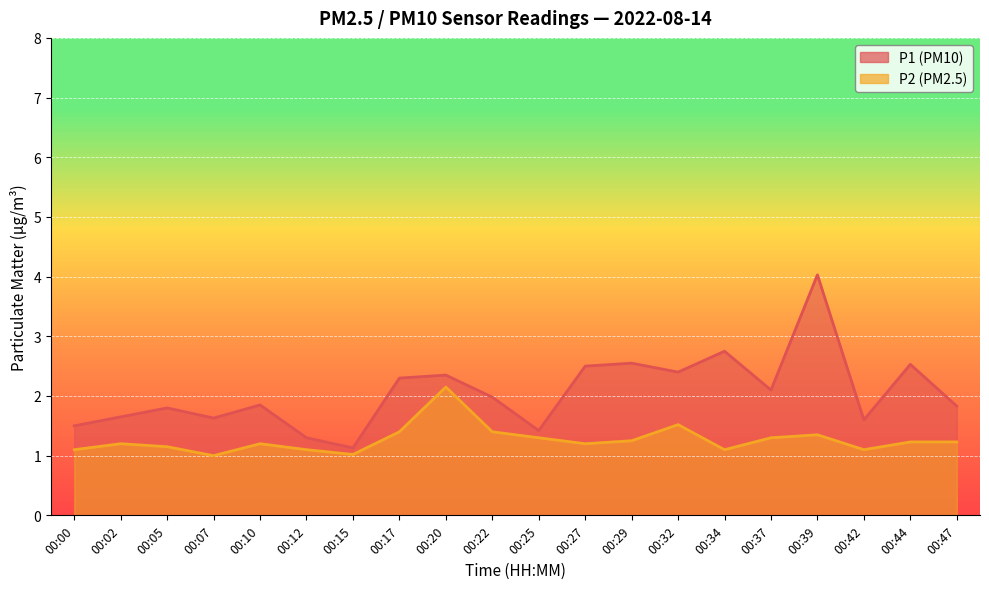

How many data points in P2 are above 1?

19